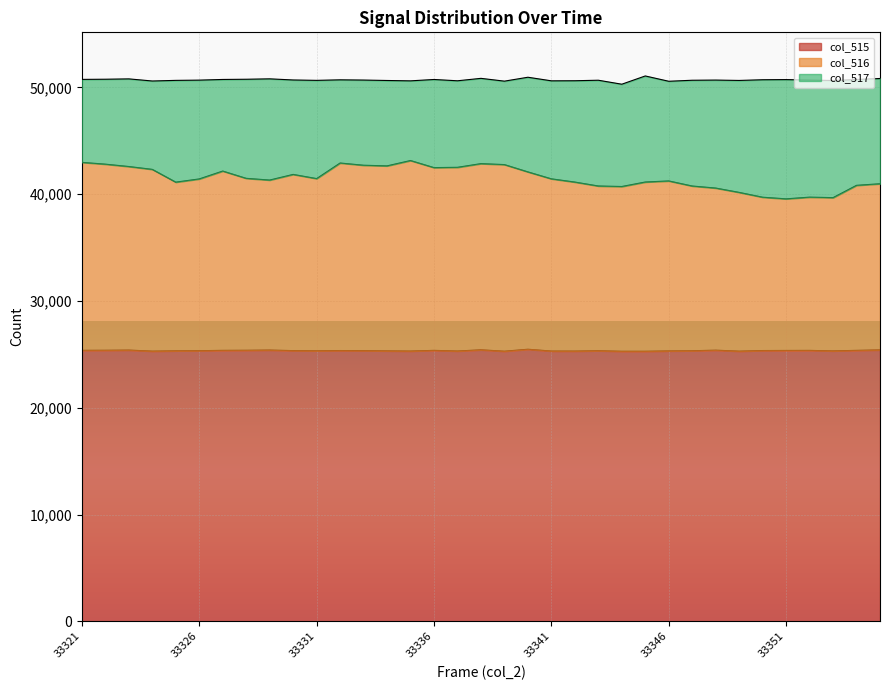

The value of col_516 at 33339 is 42777. True or false?

True